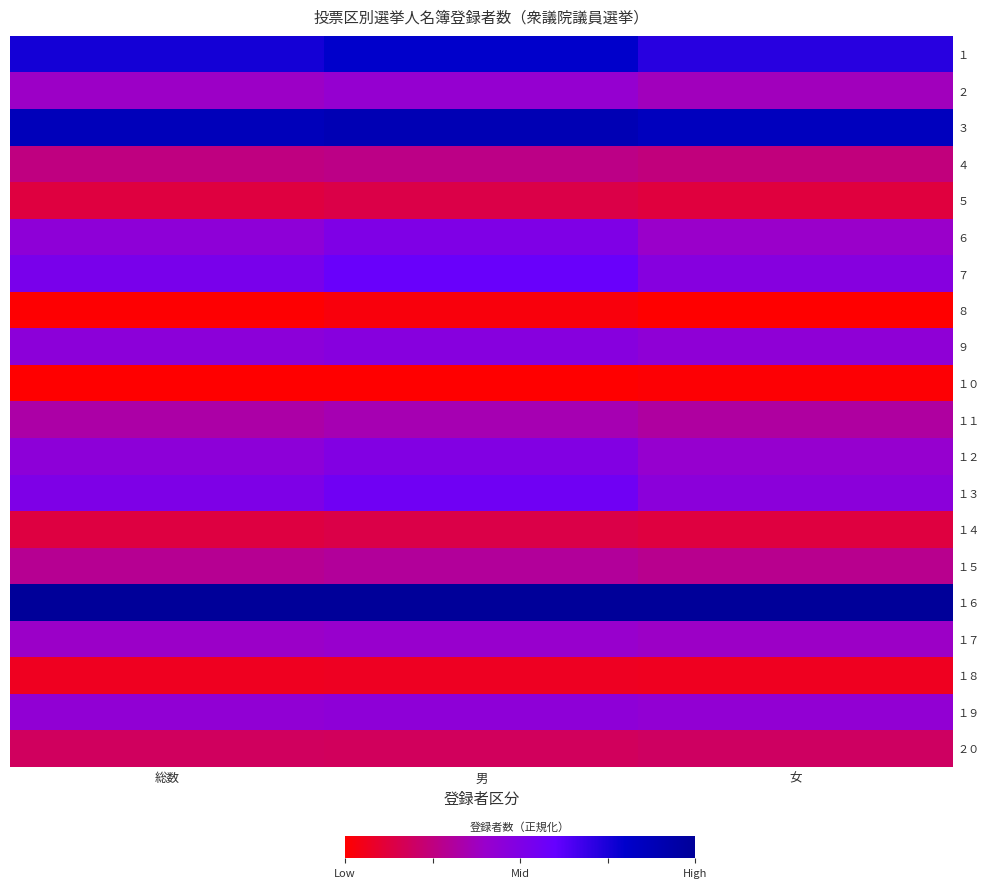

Reading left to right, list all the values displayed in this chart.

１: 総数=0.8	男=0.8	女=0.7
２: 総数=0.4	男=0.4	女=0.4
３: 総数=0.9	男=0.9	女=0.9
４: 総数=0.3	男=0.3	女=0.2
５: 総数=0.1	男=0.1	女=0.1
６: 総数=0.4	男=0.5	女=0.4
７: 総数=0.5	男=0.6	女=0.5
８: 総数=0.0	男=0.0	女=0.0
９: 総数=0.5	男=0.5	女=0.4
１０: 総数=0.0	男=0.0	女=0.0
１１: 総数=0.3	男=0.3	女=0.3
１２: 総数=0.4	男=0.5	女=0.4
１３: 総数=0.5	男=0.6	女=0.5
１４: 総数=0.1	男=0.1	女=0.1
１５: 総数=0.3	男=0.3	女=0.3
１６: 総数=1.0	男=1.0	女=1.0
１７: 総数=0.4	男=0.4	女=0.4
１８: 総数=0.1	男=0.1	女=0.1
１９: 総数=0.4	男=0.4	女=0.4
２０: 総数=0.2	男=0.2	女=0.2